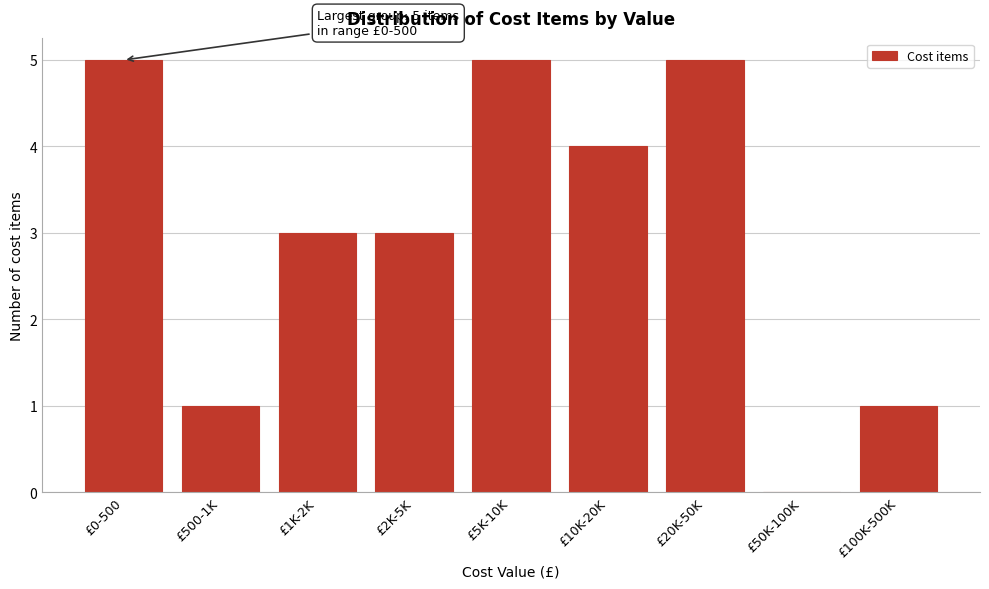

True or false: the data shows 1 at £500-1K.

True